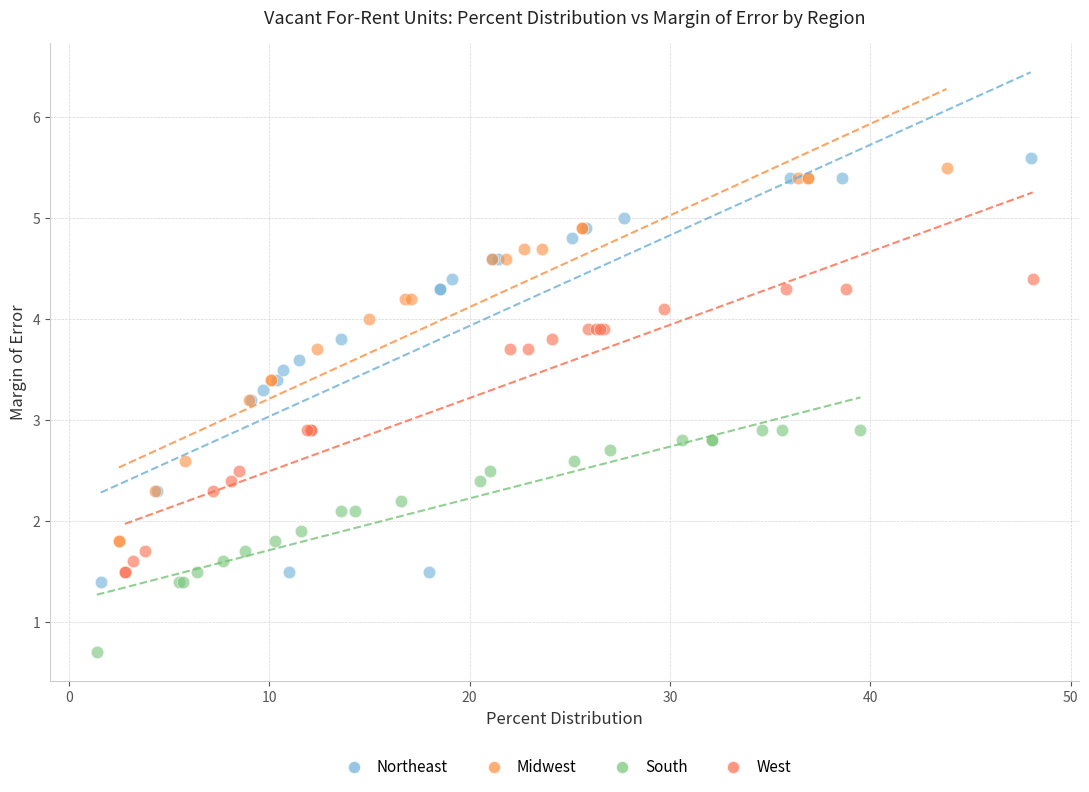

Which series contains the lowest Y value?

South